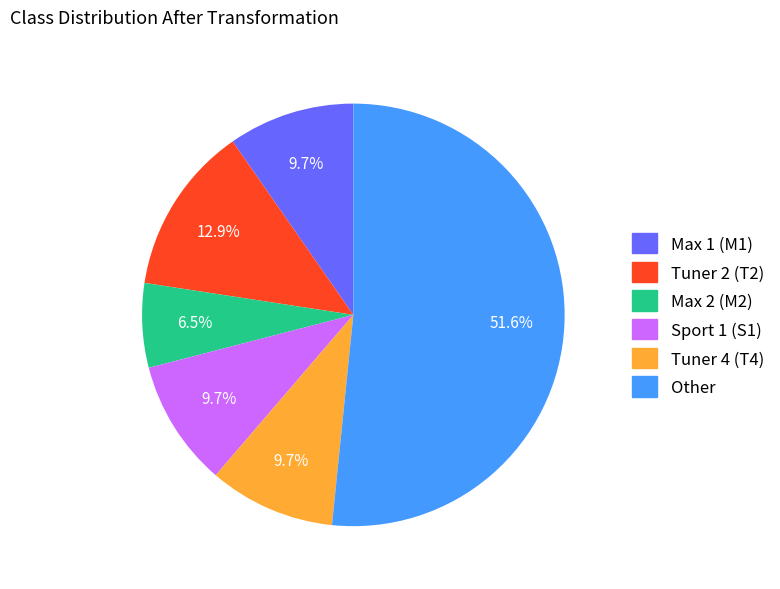

To the nearest percent, what is the difference between the largest and smallest slice percentages?

45%